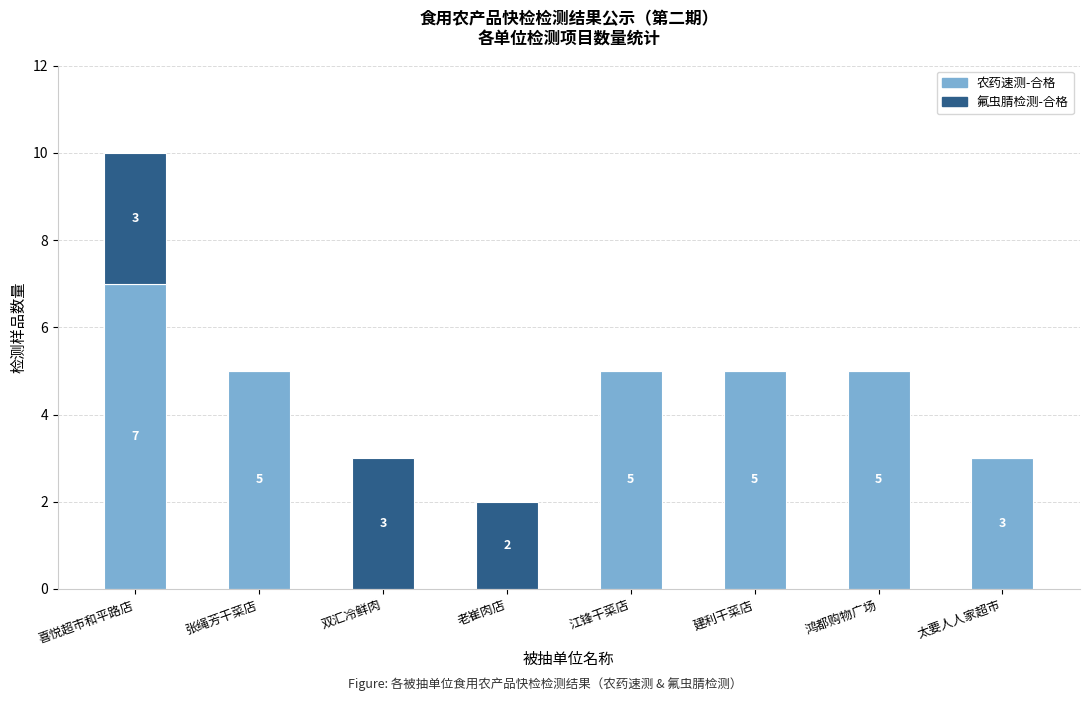

What is the total value across all series at 张绳芳干菜店?

5